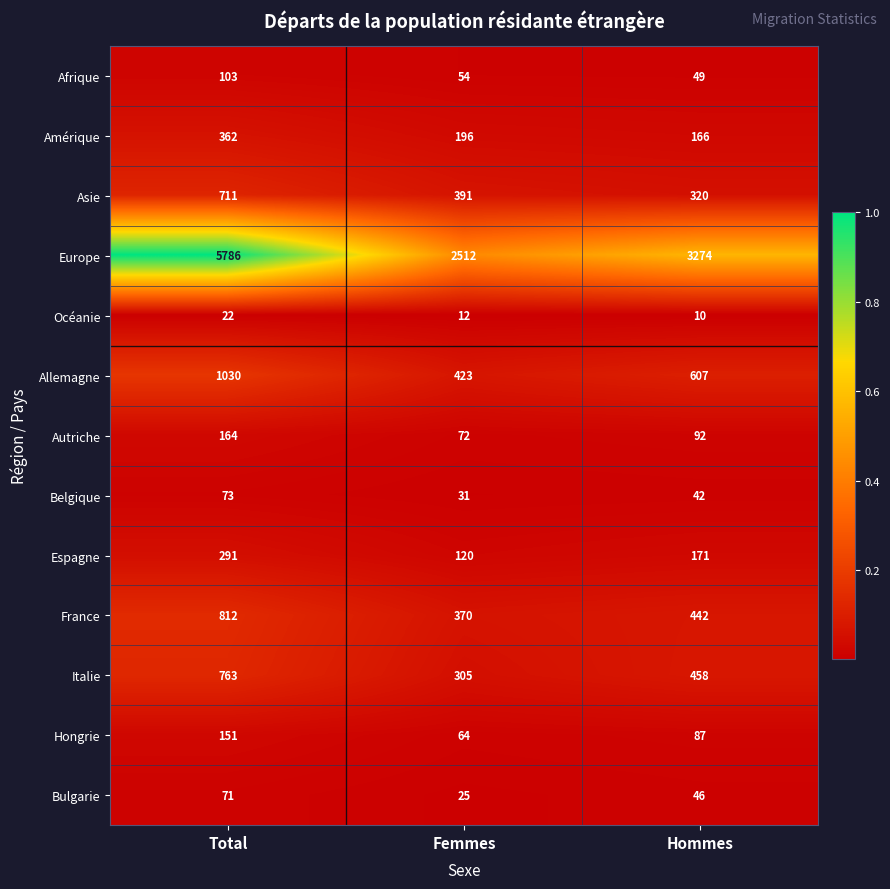

What is the total value across all series at Total?

10339